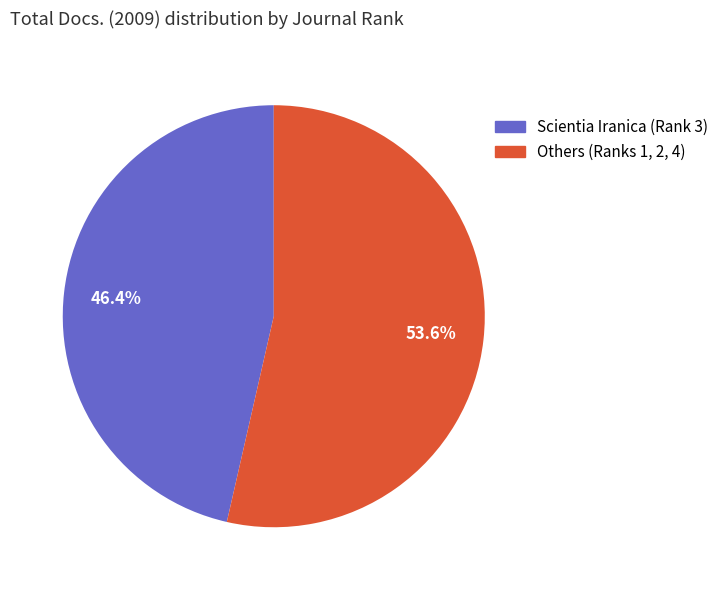

Count the number of slices in the pie.

2